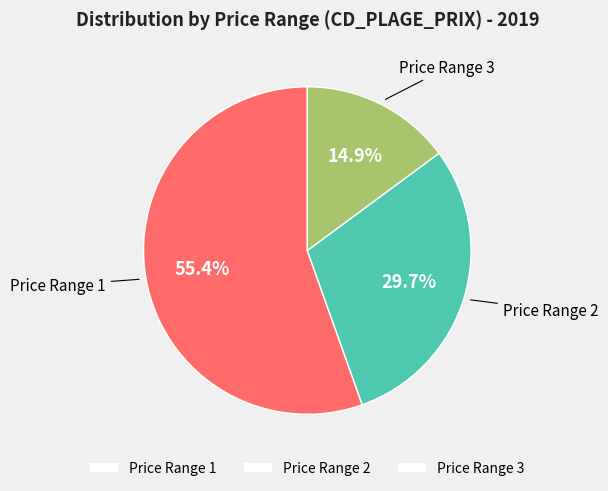

Which slice is the largest?

Price Range 1